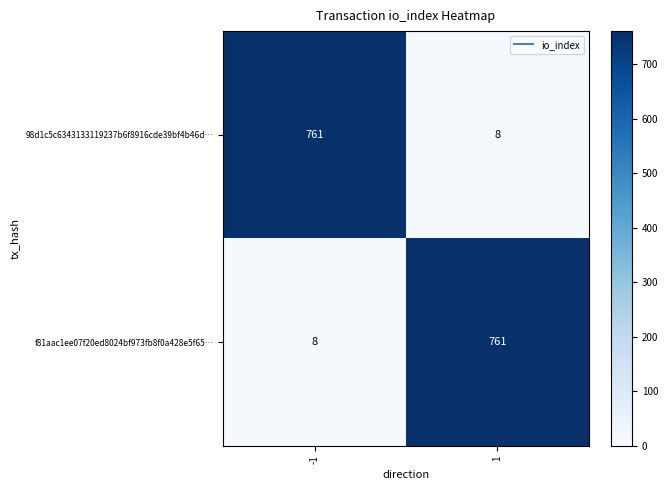

Count the number of categories in the chart.

2